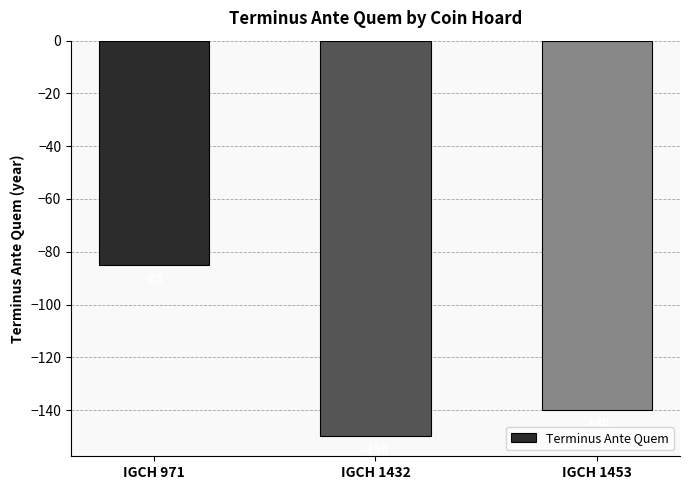

Read the value at IGCH 971.

-85